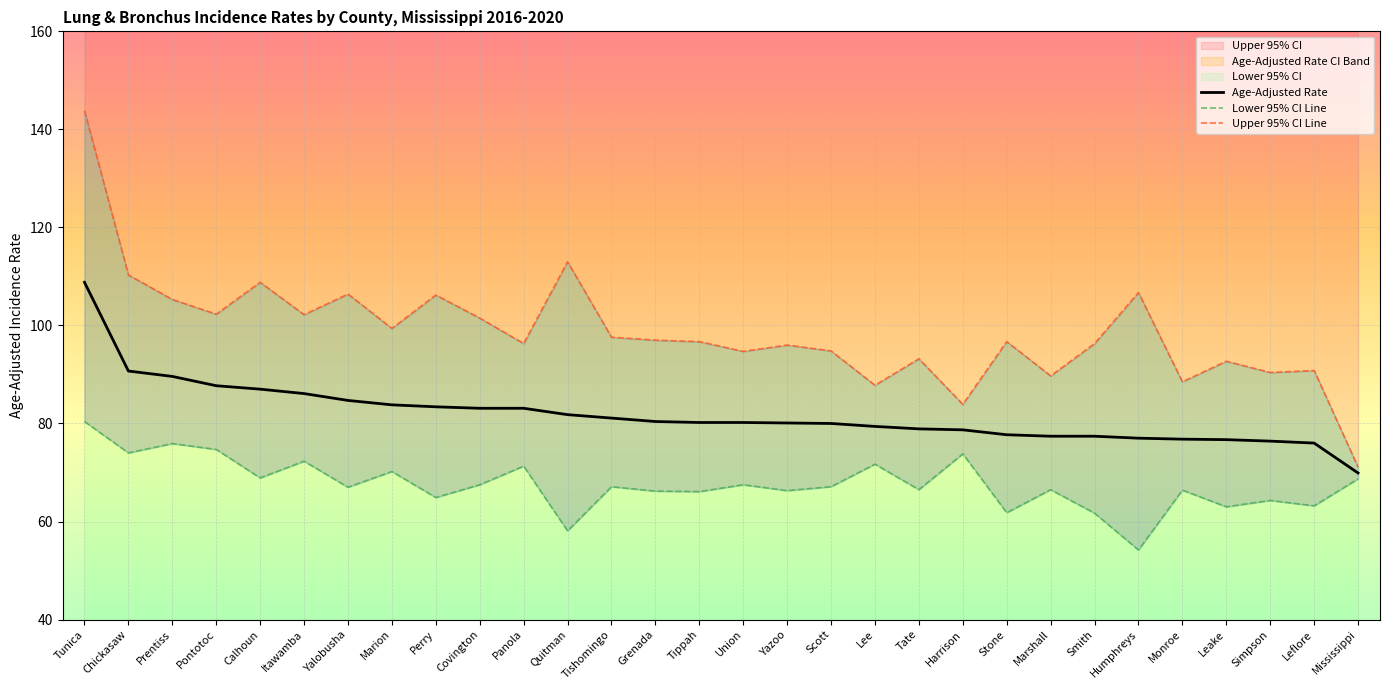

How many data points does each series have?

30